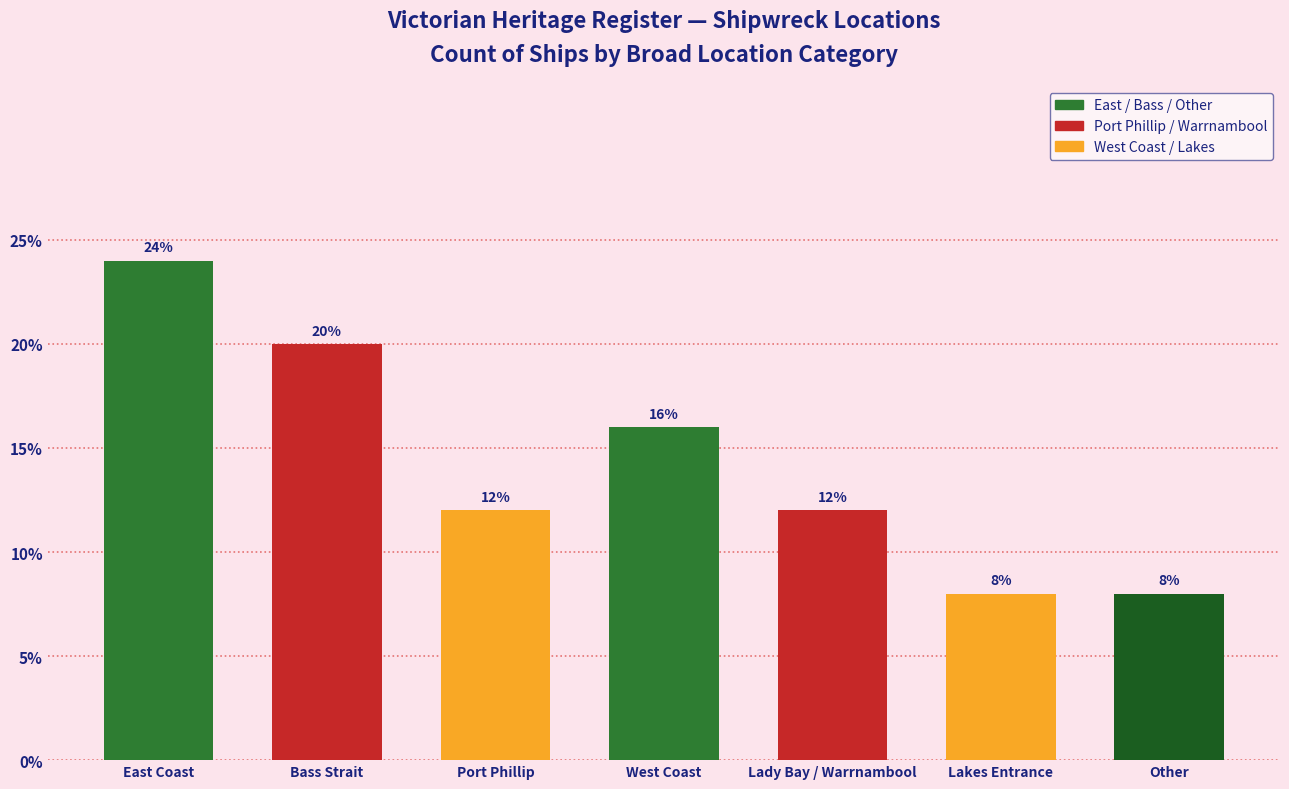

Does the chart contain any negative values?

No